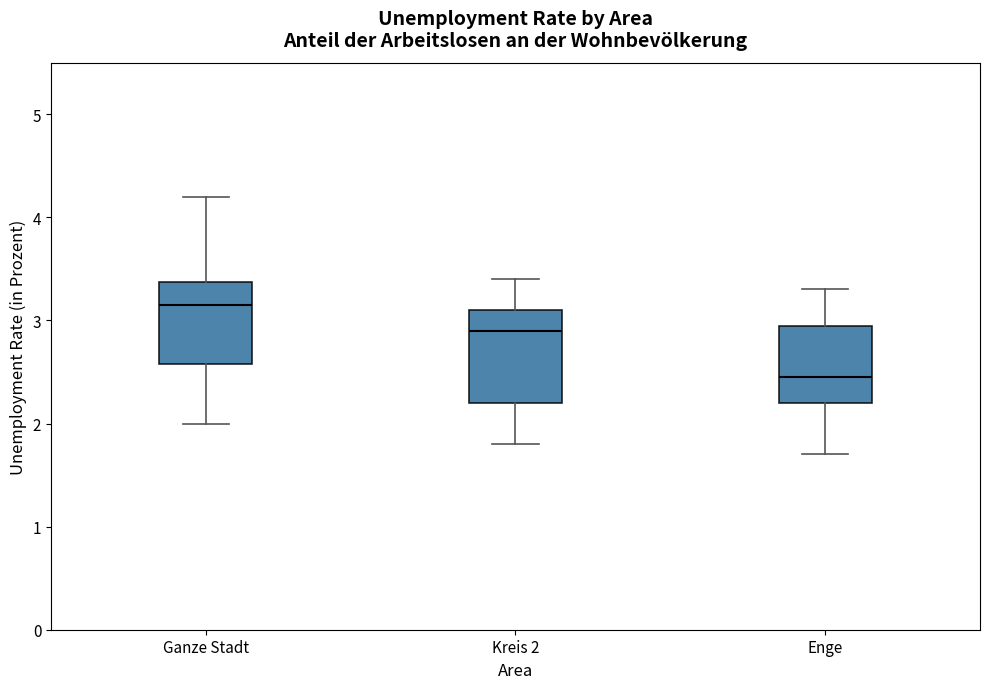

Reading left to right, read every box against the y-axis: the position of its median line, the range the box covers, and the ends of its whiskers. The values are not printed on the chart, so give them approximately, as read against the axis.

Ganze Stadt: median 3.2, box 2.6 to 3.4, whiskers 2.0 to 4.2
Kreis 2: median 2.9, box 2.2 to 3.1, whiskers 1.8 to 3.4
Enge: median 2.5, box 2.2 to 3.0, whiskers 1.7 to 3.3